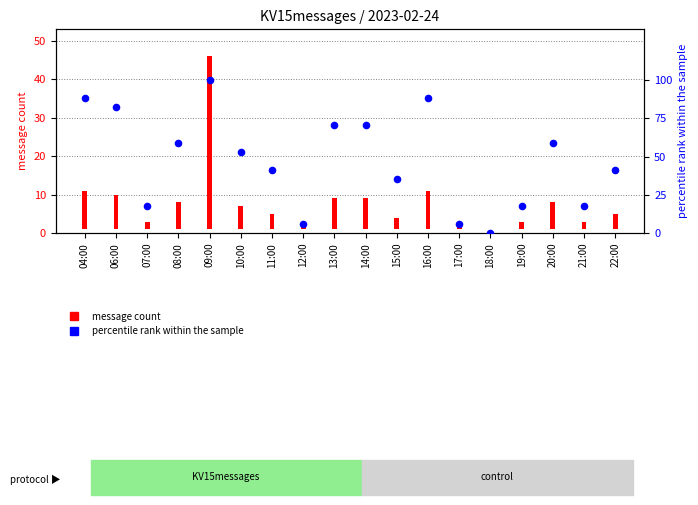

Which series contains the lowest Y value?

message count